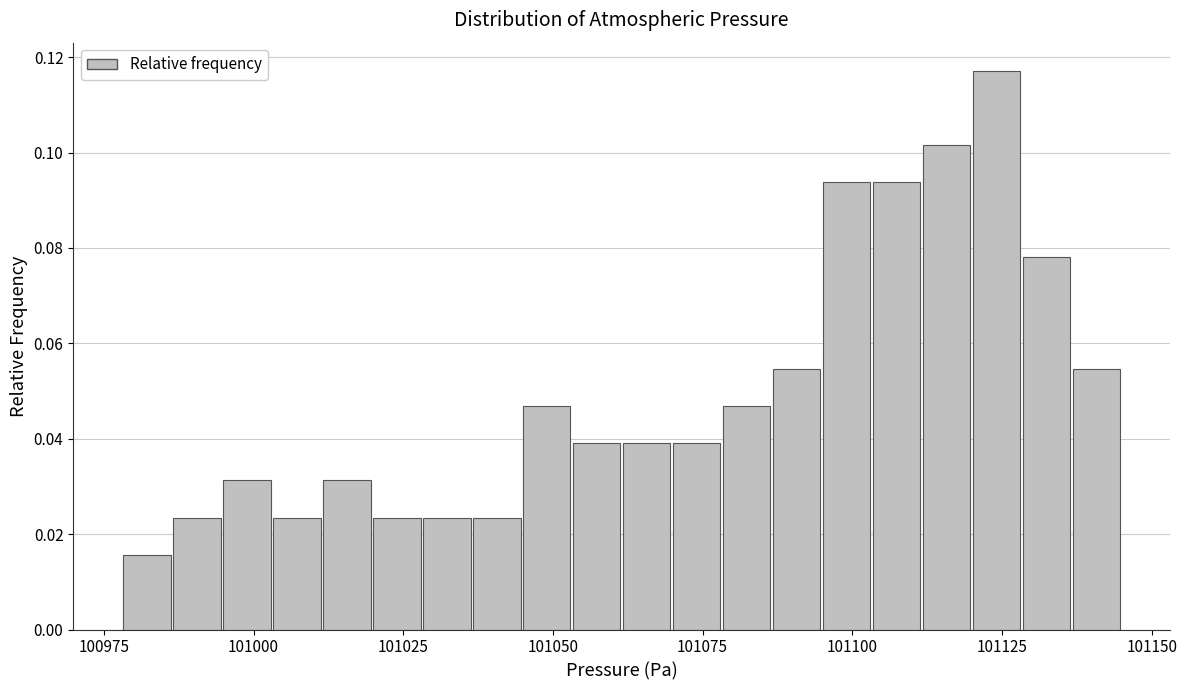

Around what value on the x-axis is the tallest bar? Give the approximate position of its centre, as read against the axis.

101125